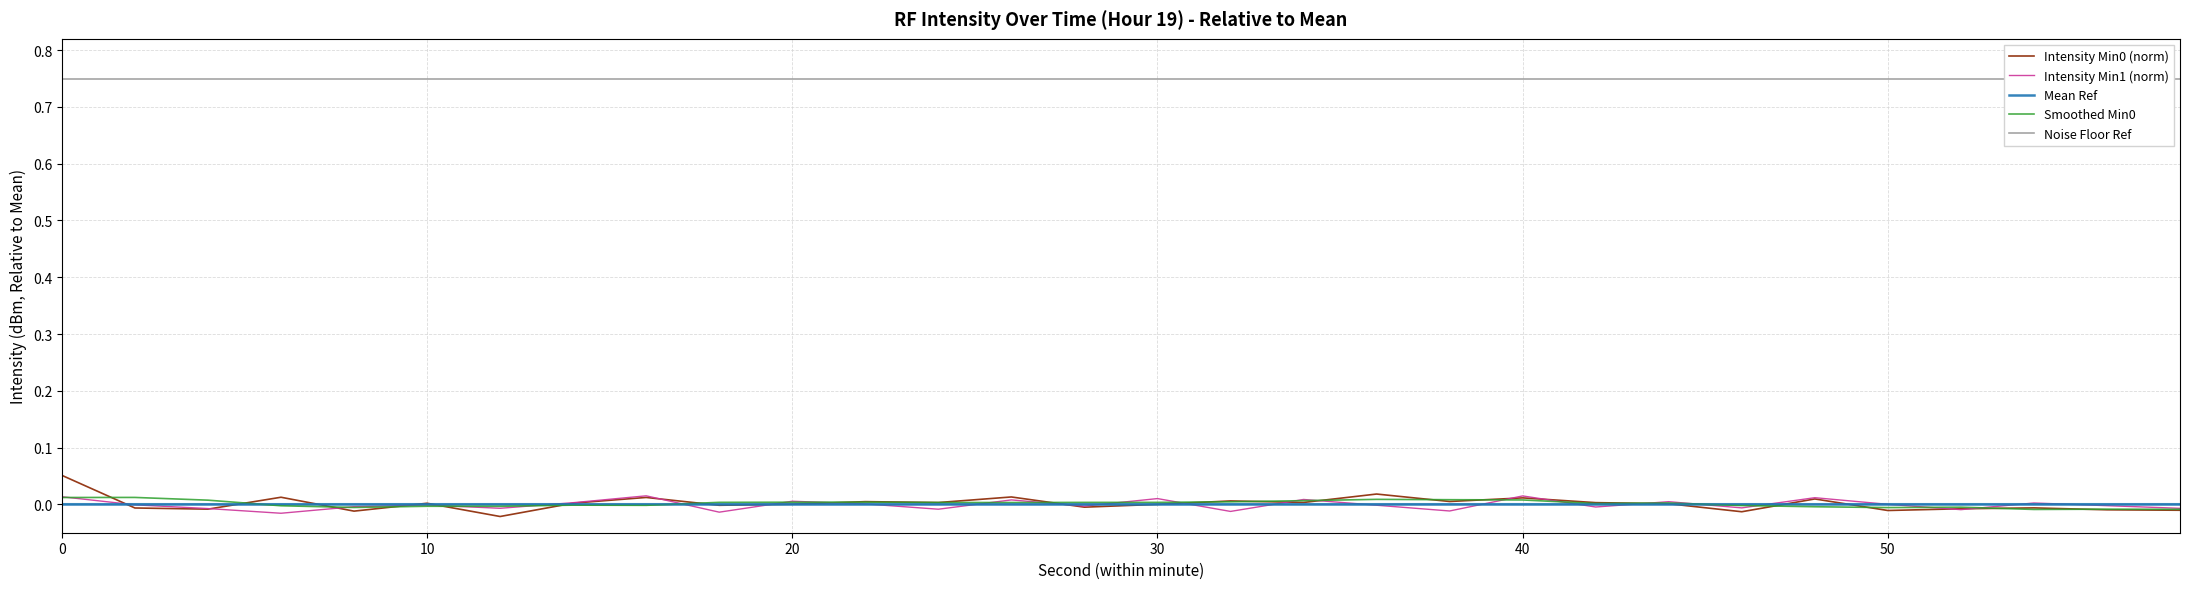

Which series has the largest total across all categories?

Noise Floor Ref